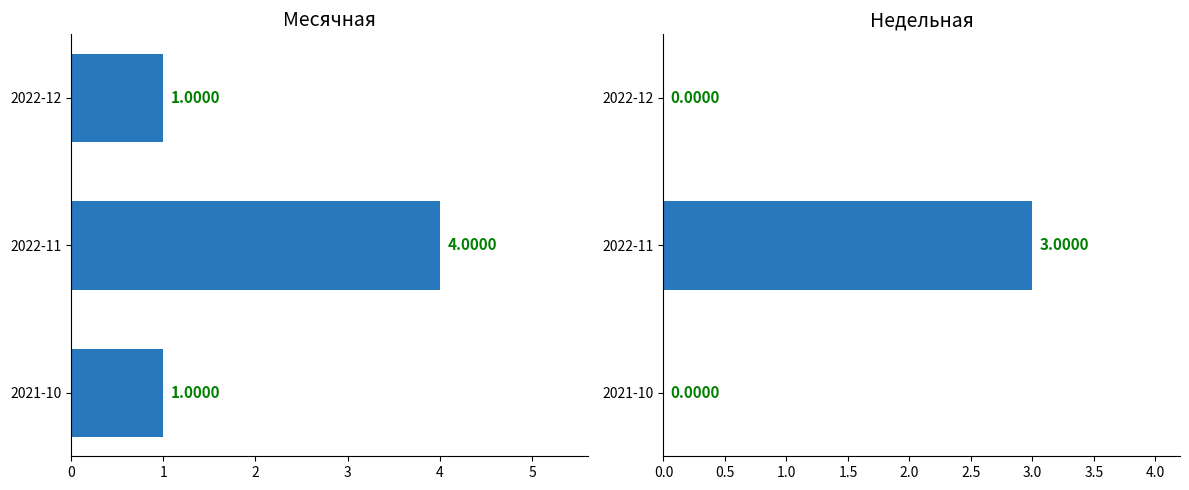

What is the value of the Месячная bar at the 3rd from the left?

1